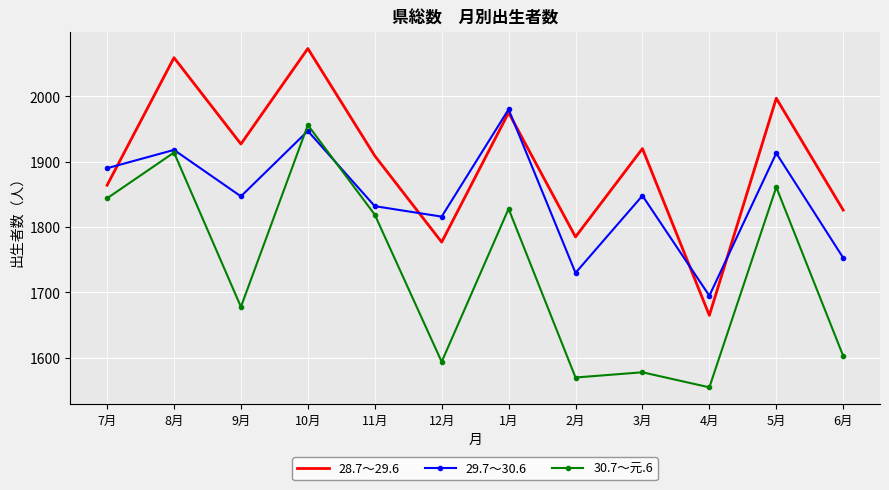

What is the maximum value for 29.7～30.6?

1980